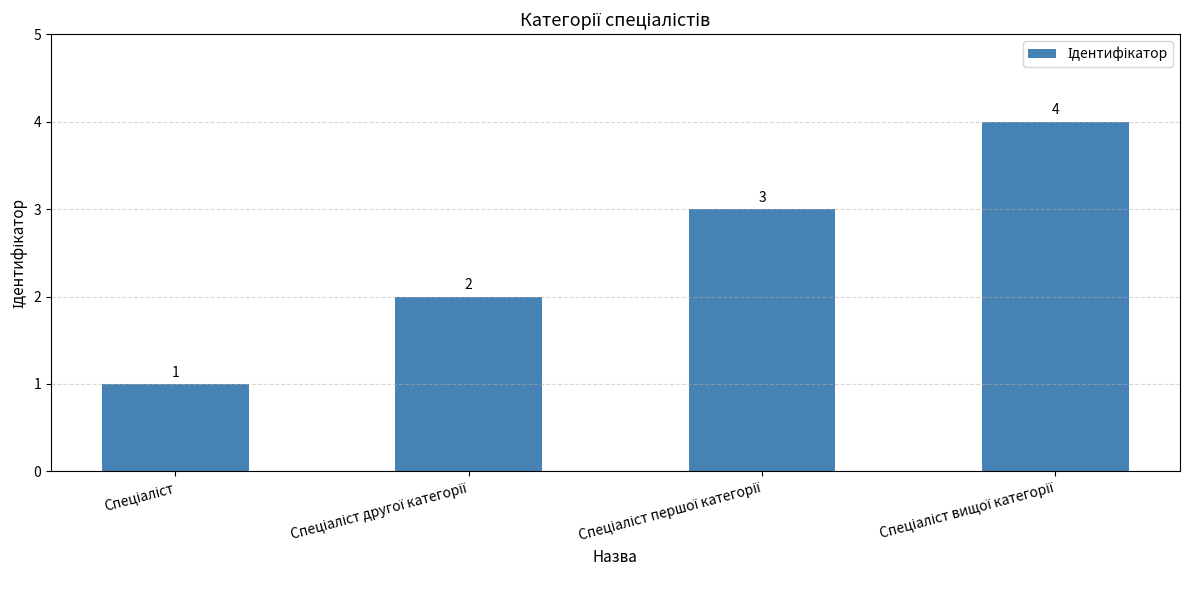

Count the number of data series in this chart.

1